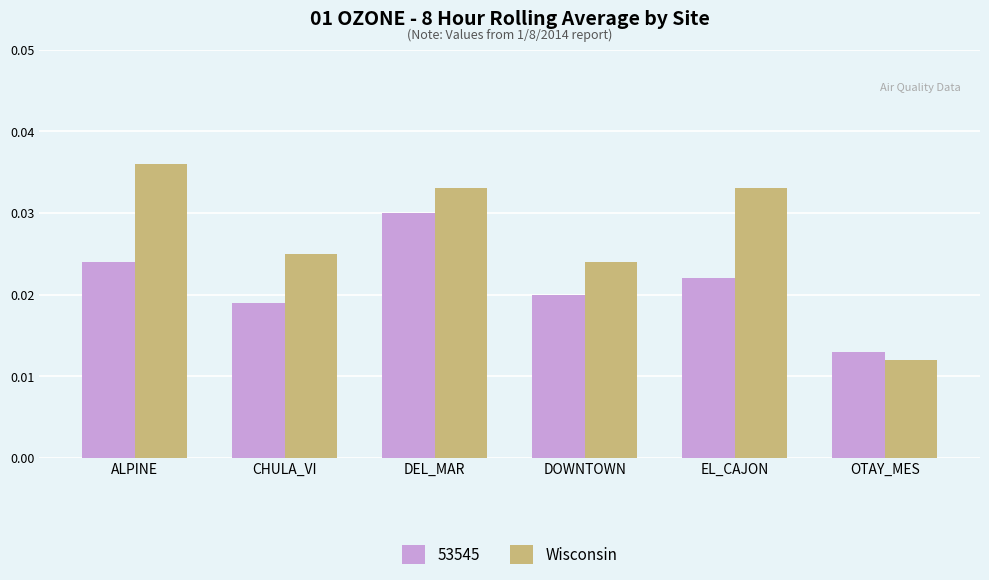

At CHULA_VI, list the series in order from smallest to largest.

53545, Wisconsin